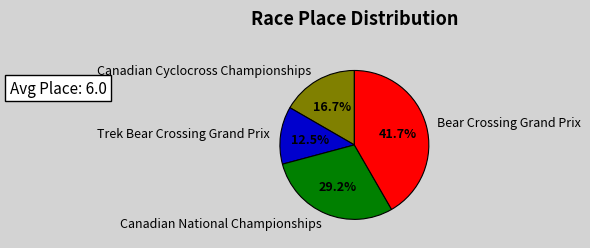

Between Bear Crossing Grand Prix and Trek Bear Crossing Grand Prix, which is larger?

Bear Crossing Grand Prix